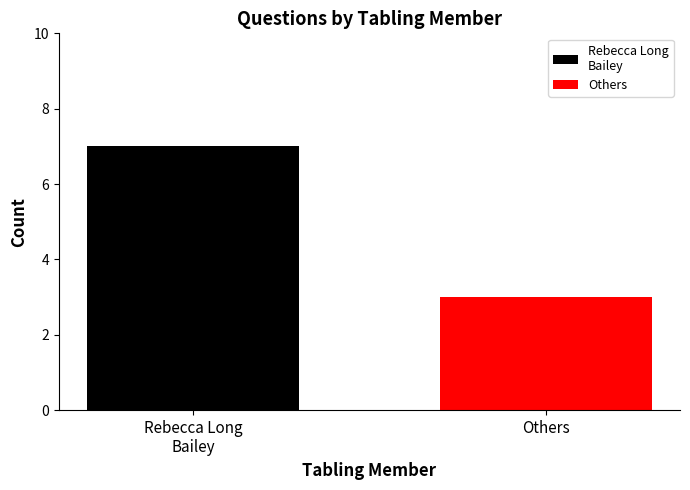

What is the minimum value shown in the chart?

3